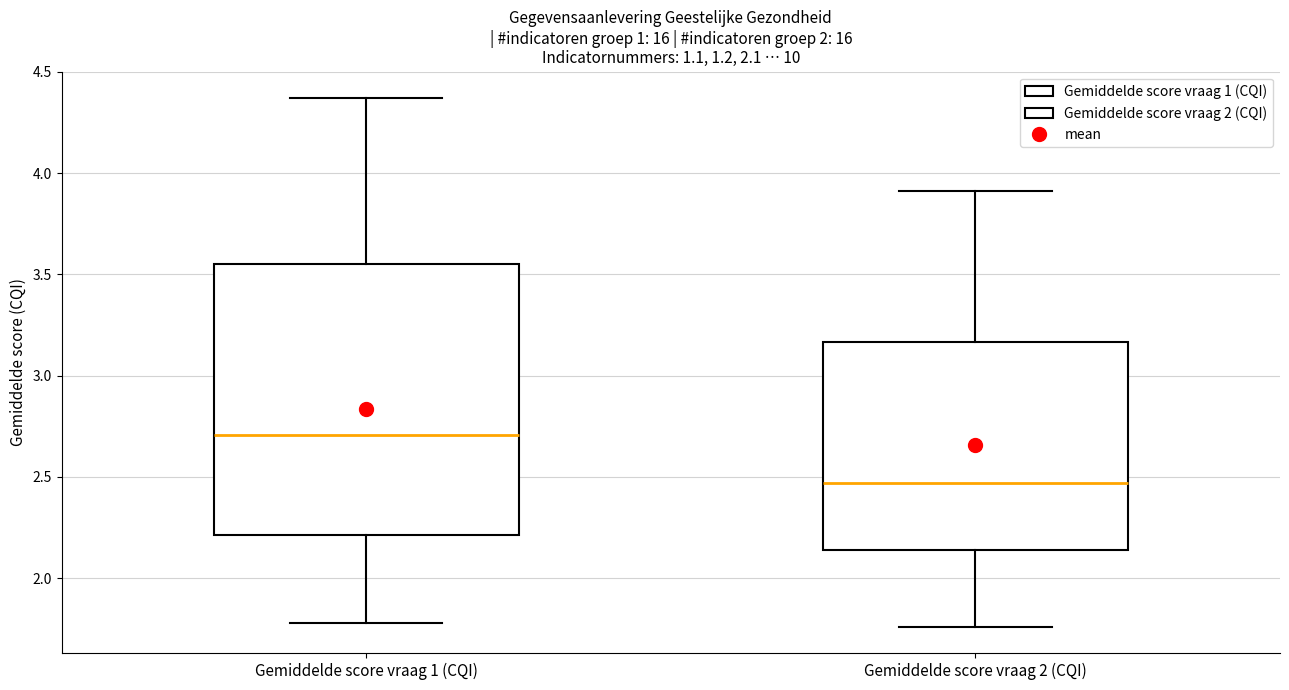

Which box's median line is the lowest?

Gemiddelde score vraag 2 (CQI)